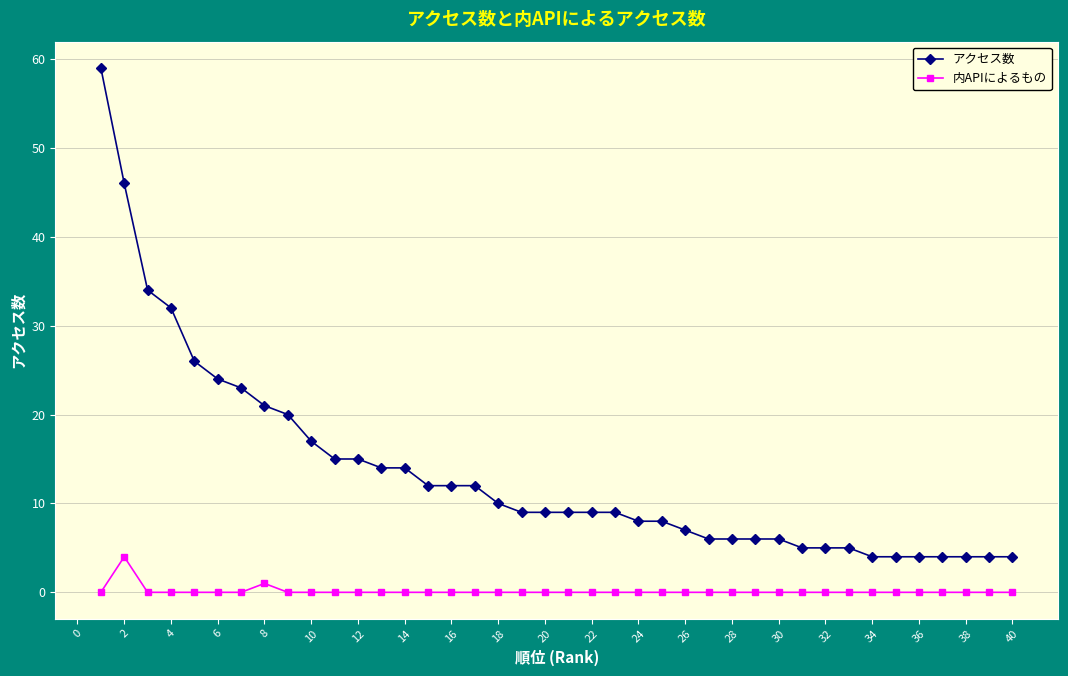

Count the number of data series in this chart.

2